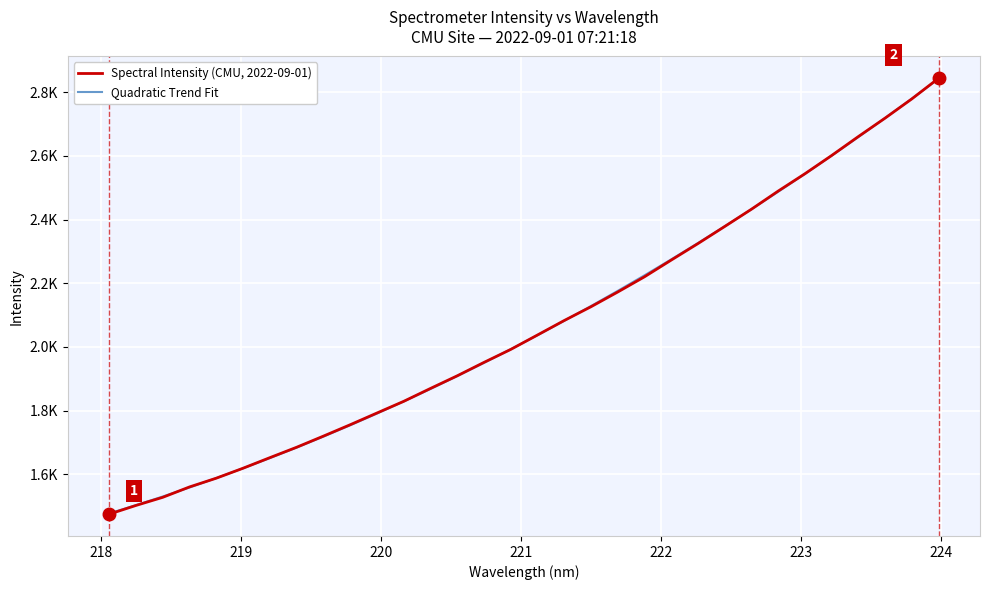

True or false: Quadratic Trend Fit has more than 0 interior local peaks.

False